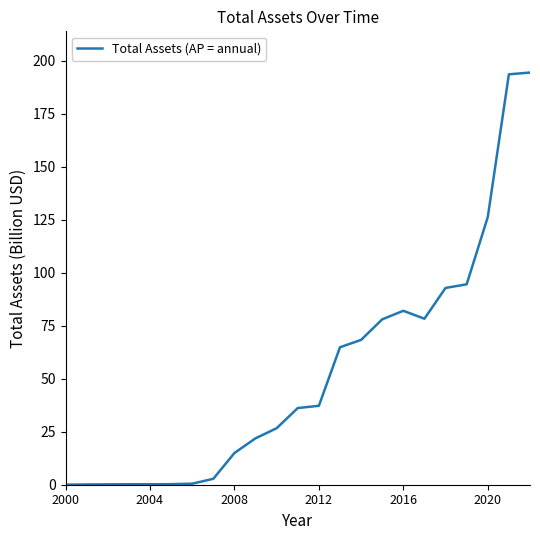

What is the difference between the maximum and minimum values?

194.3